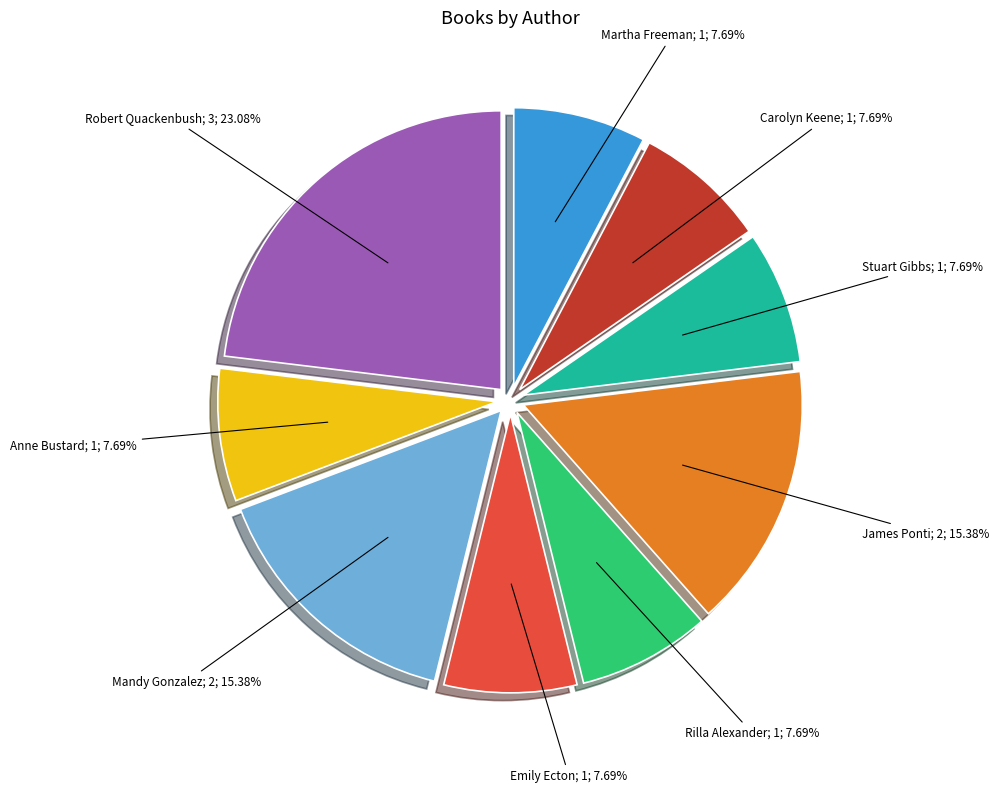

Is there any slice that represents more than half of the pie?

No